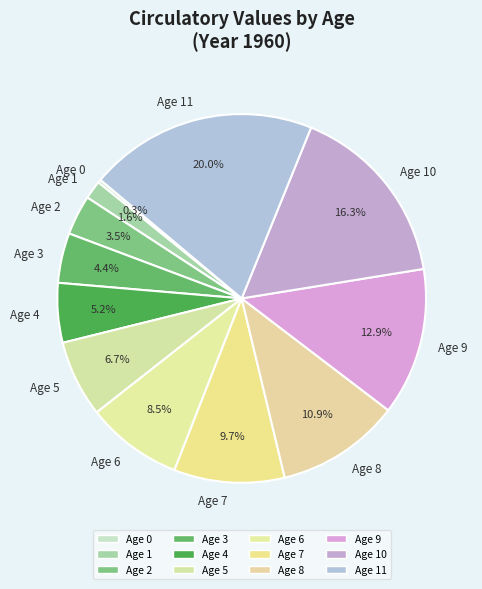

To the nearest percent, what is the difference between the Age 2 and Age 4 slice percentages?

2%